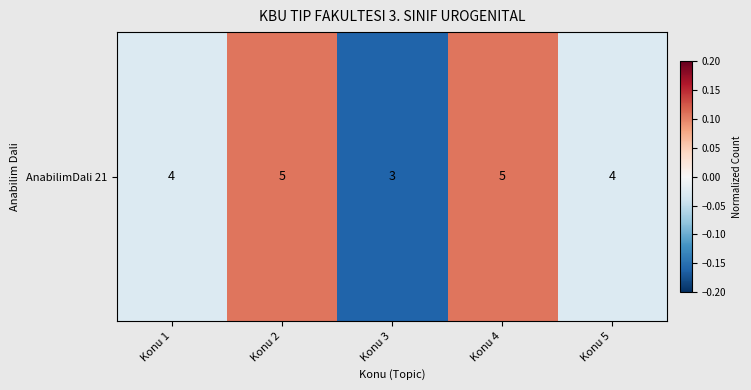

The chart shows a value of 0.0 at Konu 4. True or false?

False